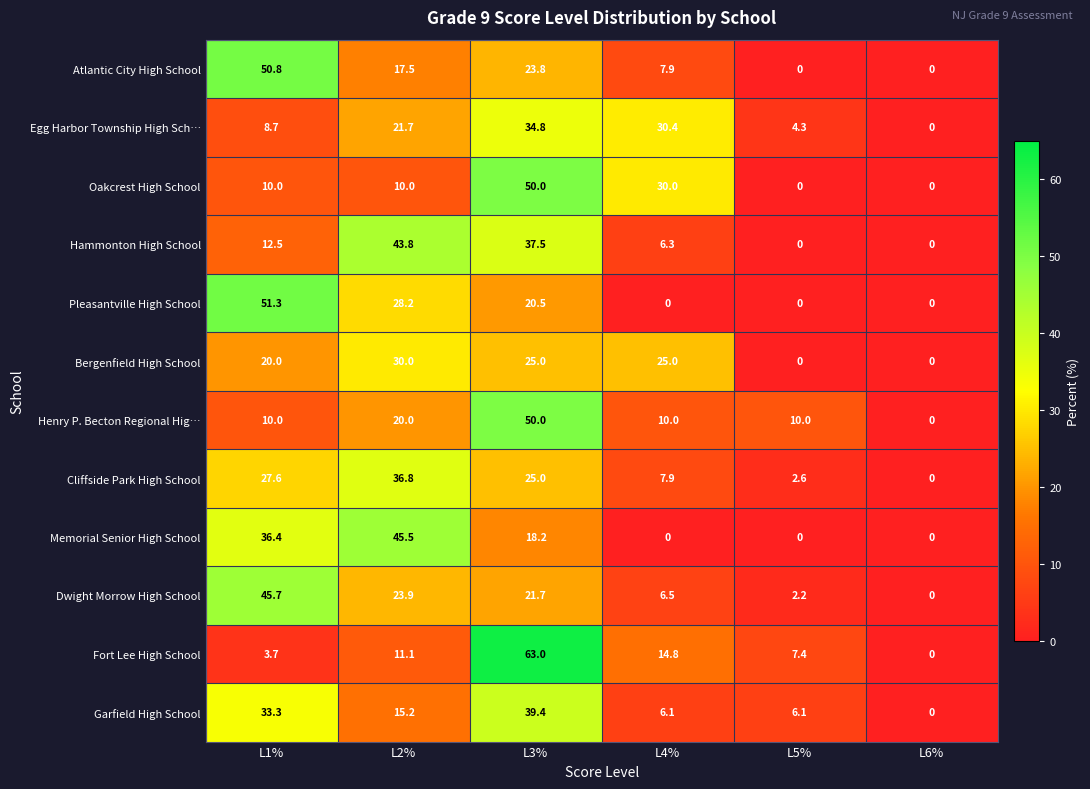

The Henry P. Becton Regional Hig… series shows 17.5 at L4%. True or false?

False